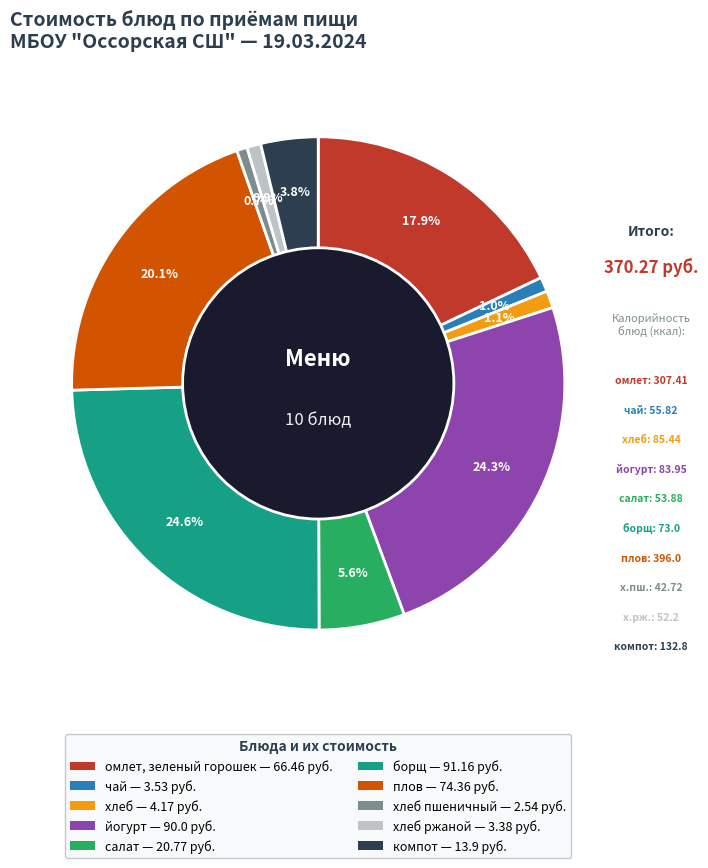

Is there a majority slice in this chart?

No